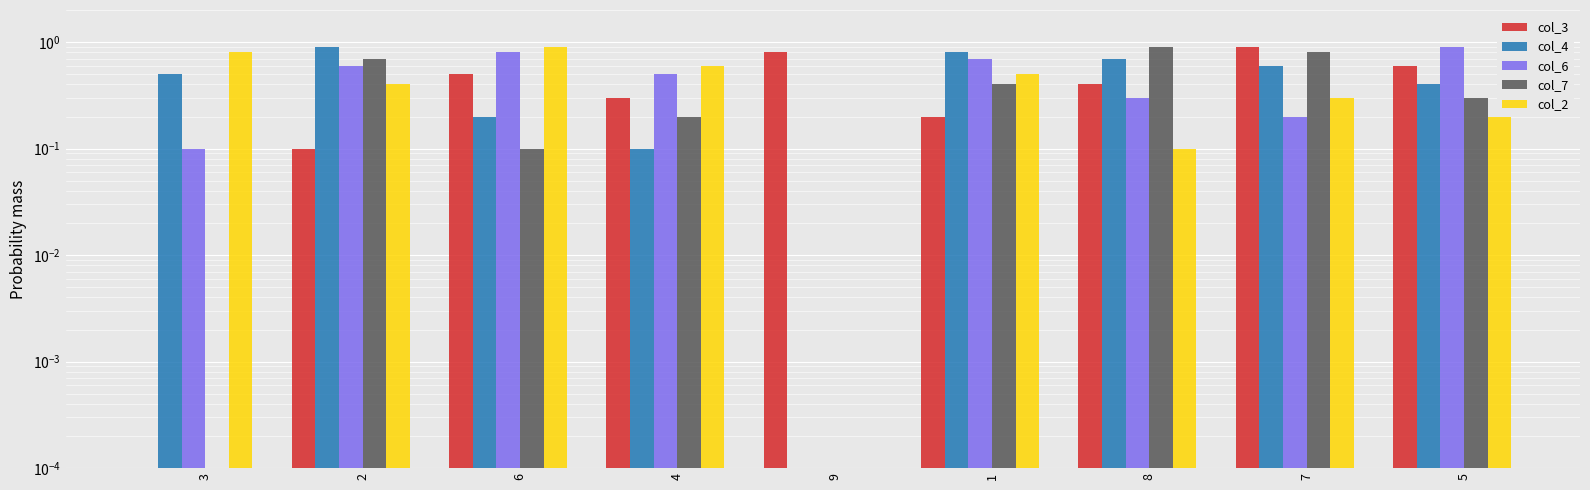

Which series has the largest range (max minus min)?

col_3